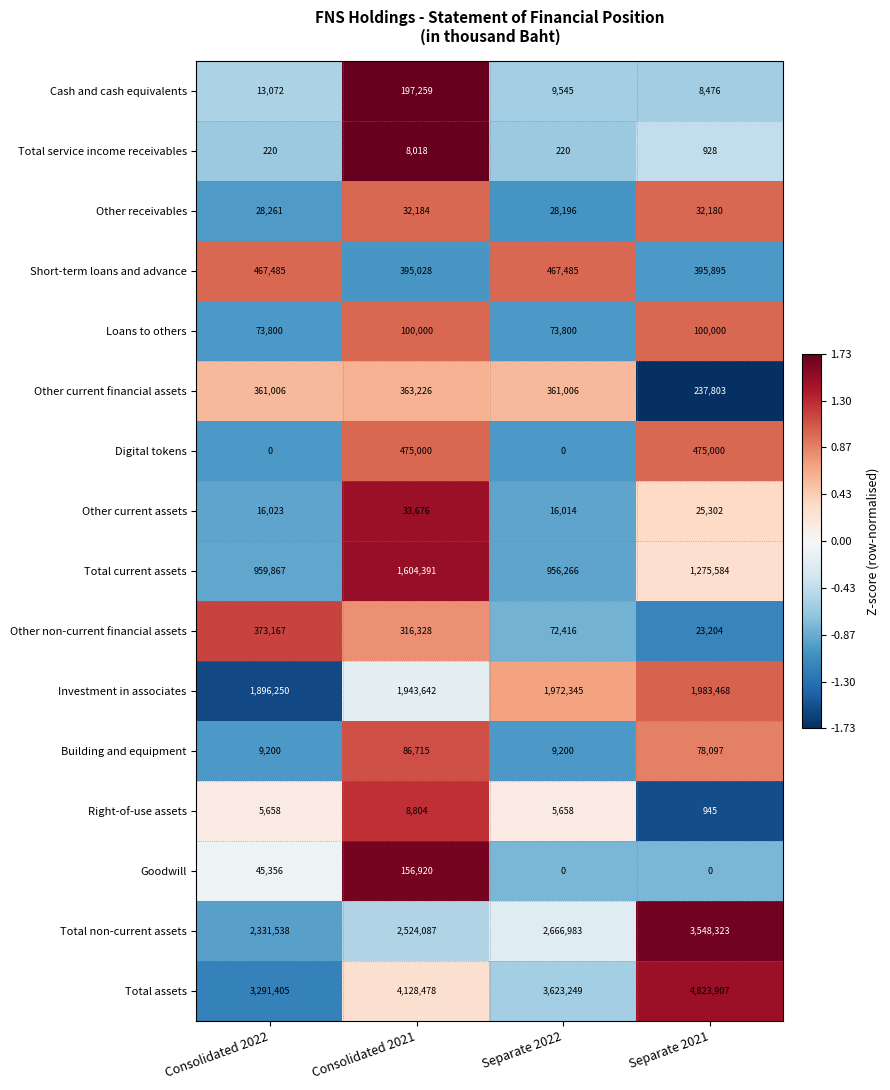

At Consolidated 2022, list the series in order from largest to smallest.

Total assets, Total non-current assets, Investment in associates, Total current assets, Short-term loans and advance, Other non-current financial assets, Other current financial assets, Loans to others, Goodwill, Other receivables, Other current assets, Cash and cash equivalents, Building and equipment, Right-of-use assets, Total service income receivables, Digital tokens